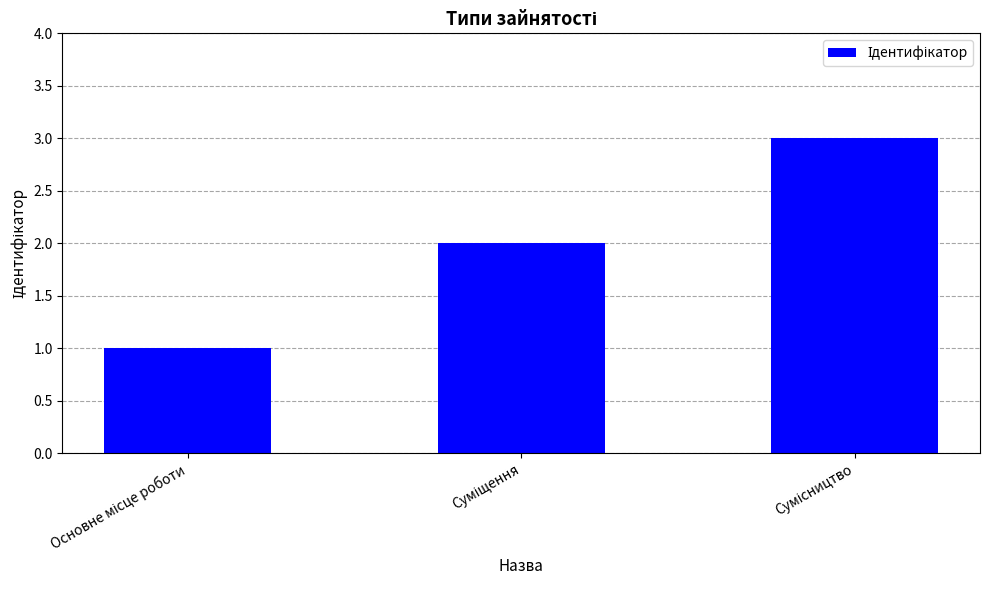

What is the sum of all values?

6